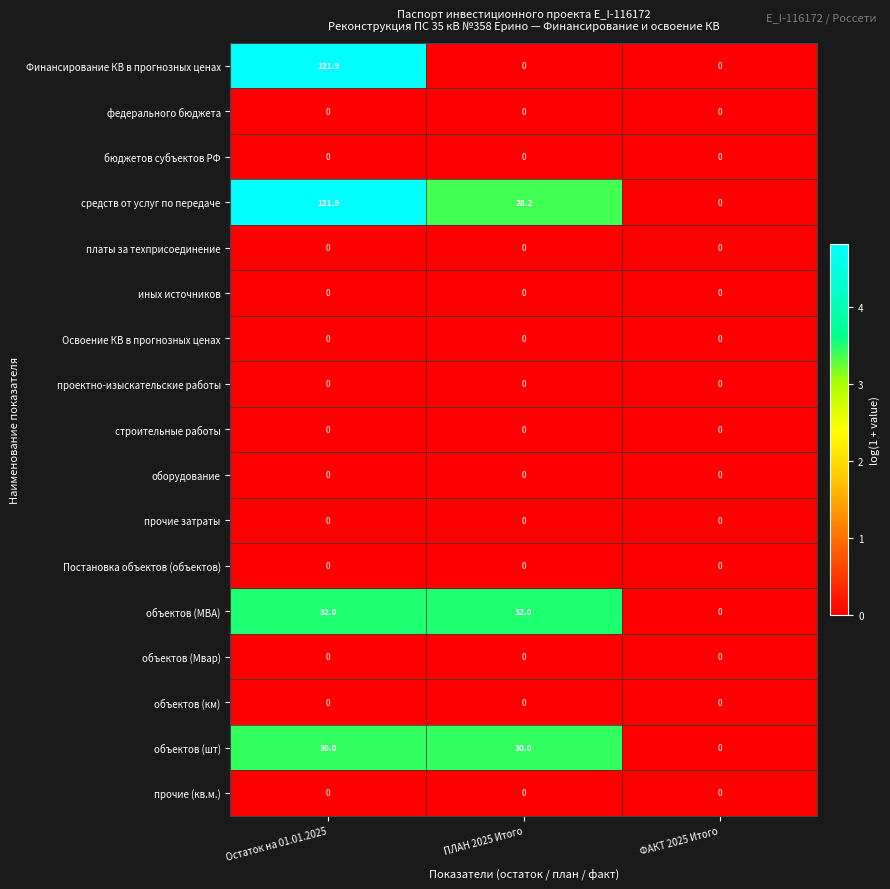

At which category is the sum across all series the highest?

Остаток на 01.01.2025